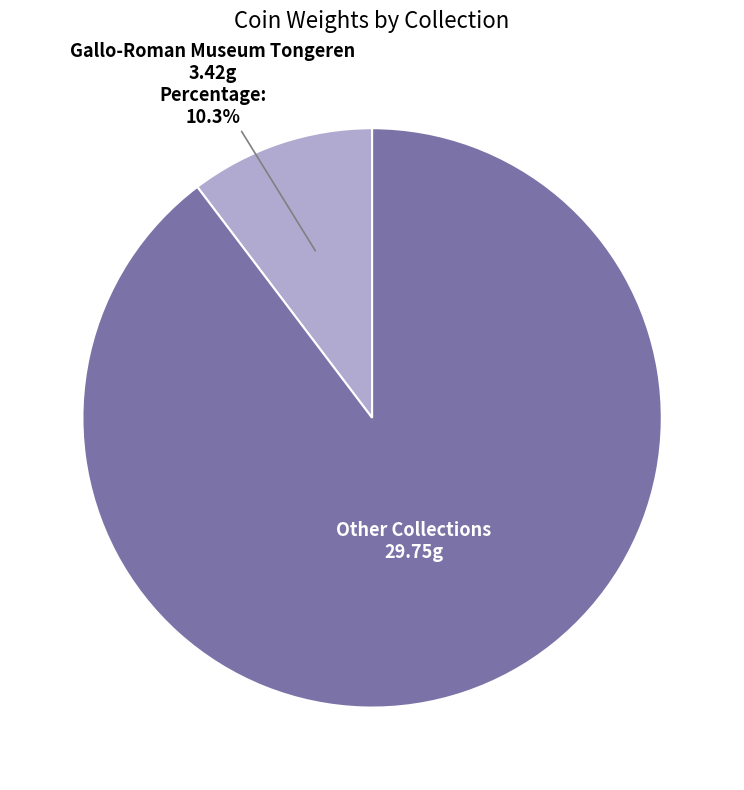

How many segments does this pie chart have?

2